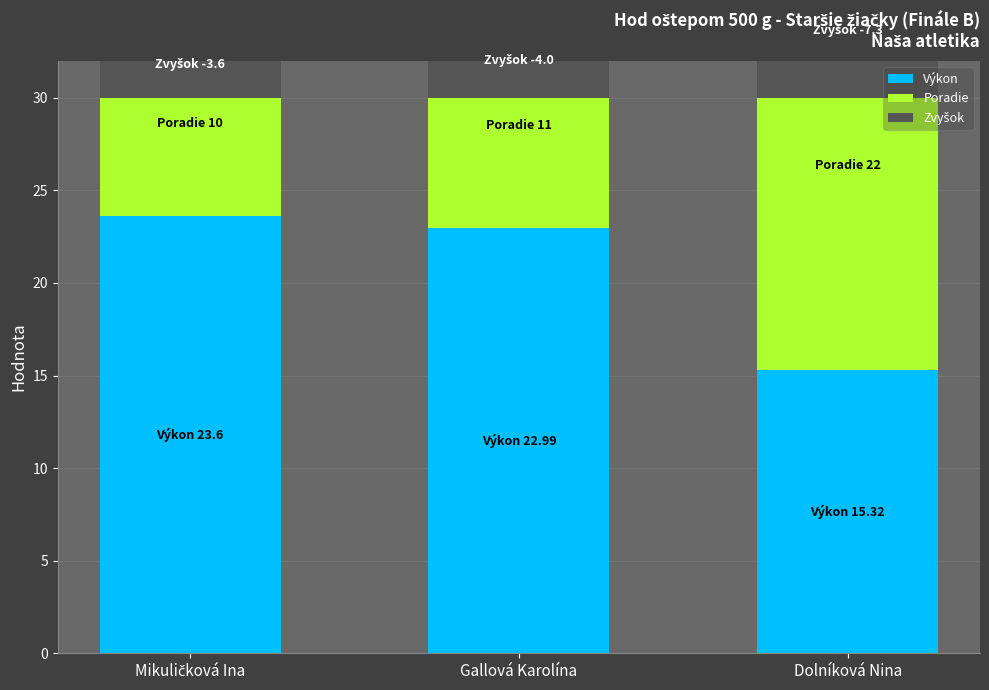

List the labels in order of Zvyšok value, largest first.

Mikuličková Ina, Gallová Karolína, Dolníková Nina